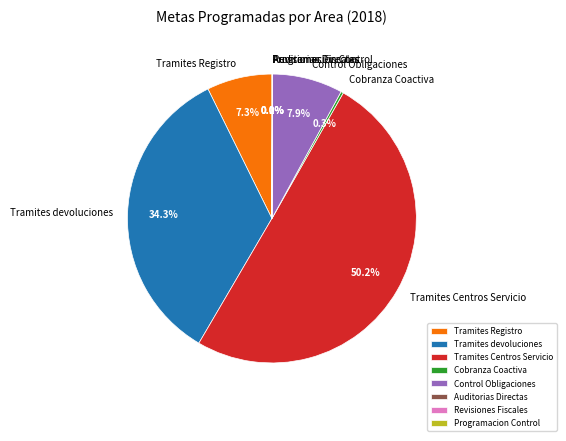

Is it true that Tramites devoluciones is 34% of the pie?

True